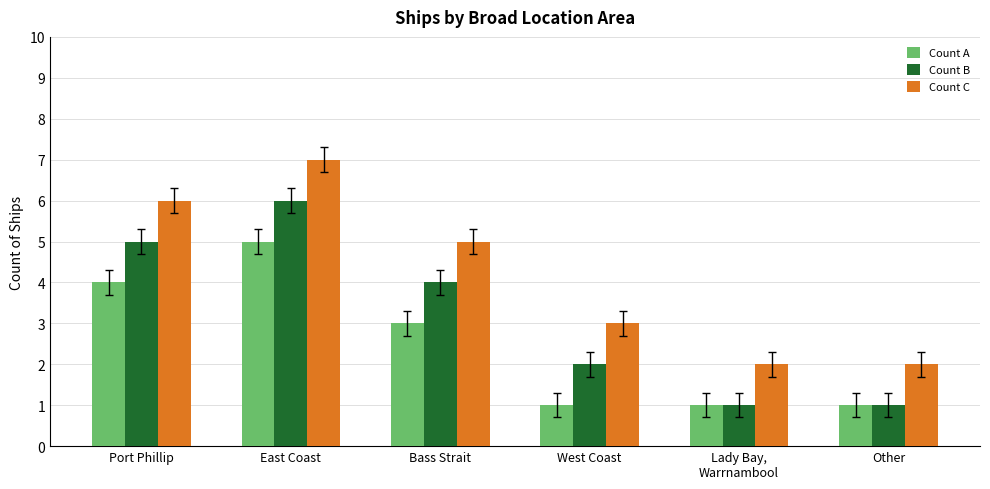

What is the sum of the Count A values at Other and Lady Bay,
Warrnambool?

2